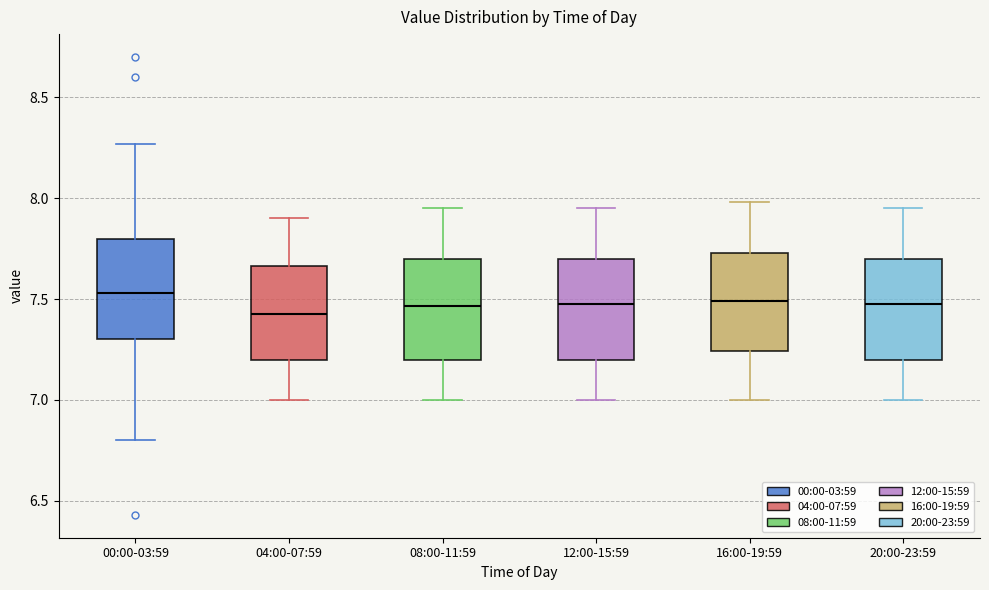

Where is the upper edge of the box for 04:00-07:59 on the y-axis? The values are not printed on the chart, so give them approximately, as read against the axis.

7.65